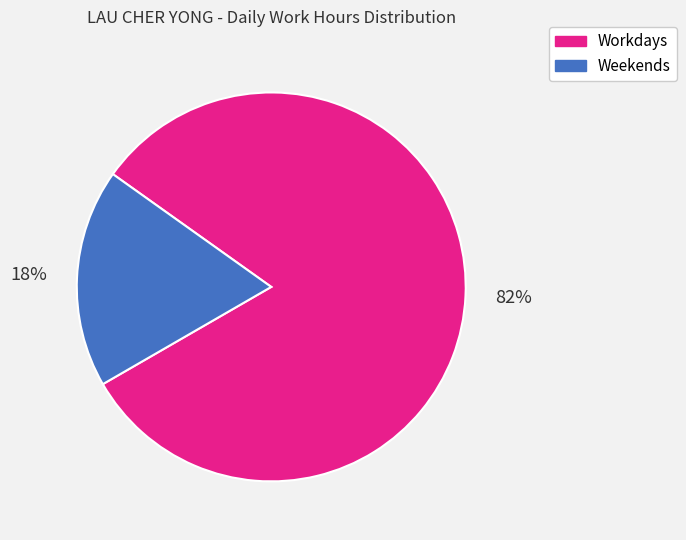

Is there a majority slice in this chart?

Yes